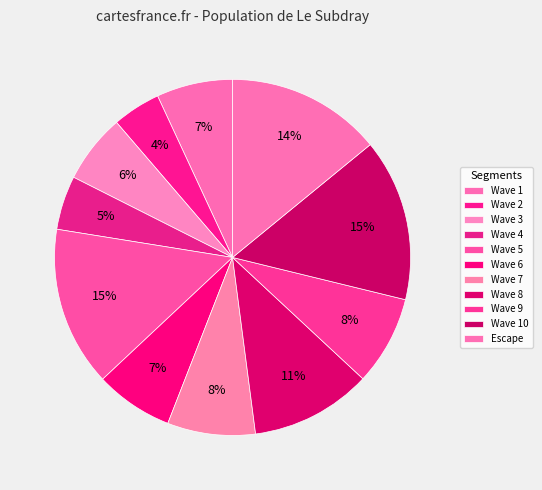

Count the number of slices in the pie.

11